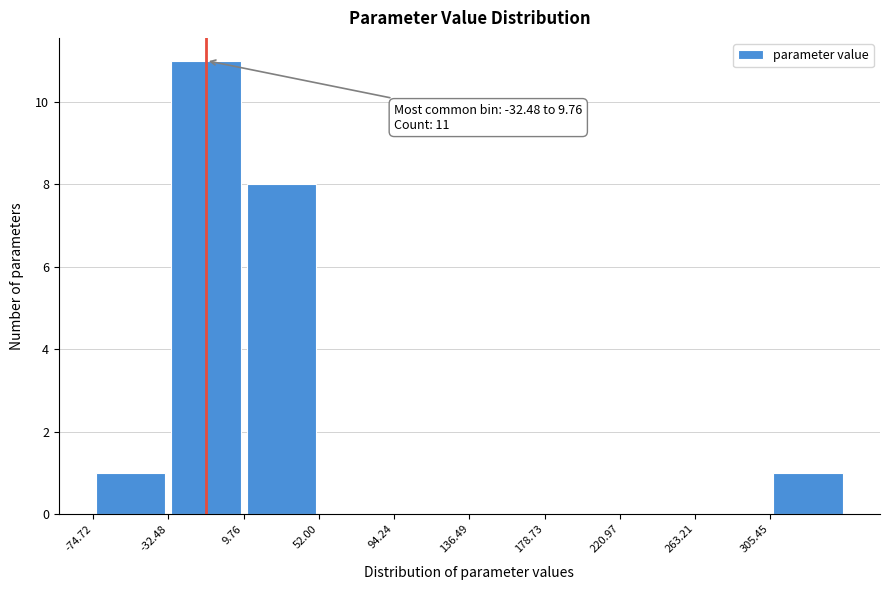

Which range on the x-axis has the tallest bar?

-30 to 10